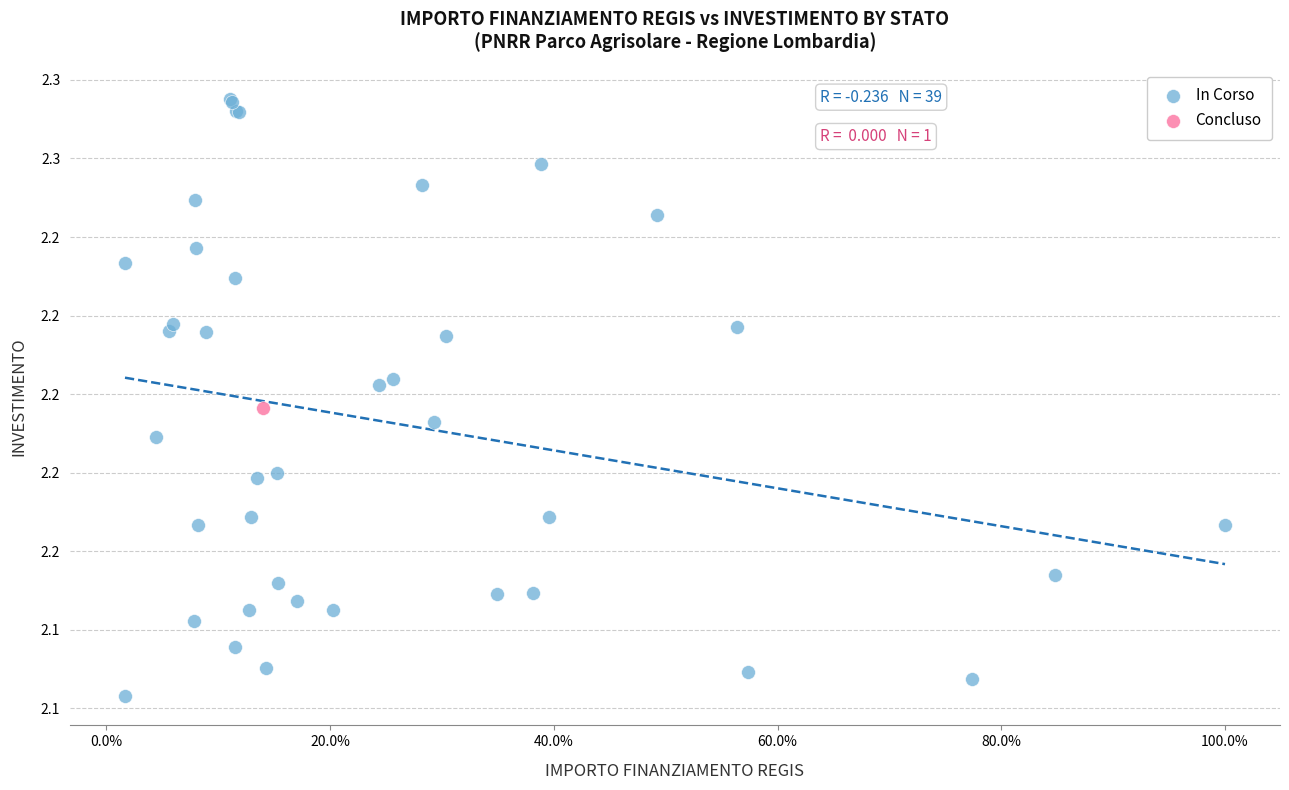

What are all the series names shown in the legend?

In Corso, Concluso